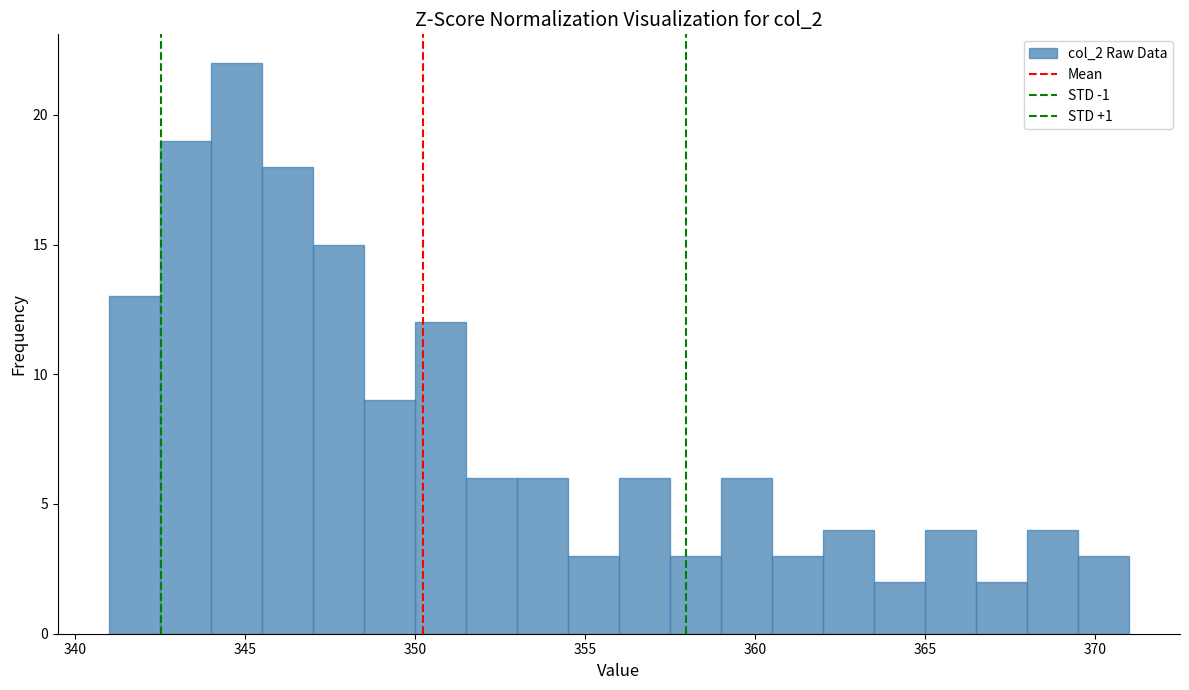

Around what value on the x-axis is the tallest bar? Give the approximate position of its centre, as read against the axis.

345.0